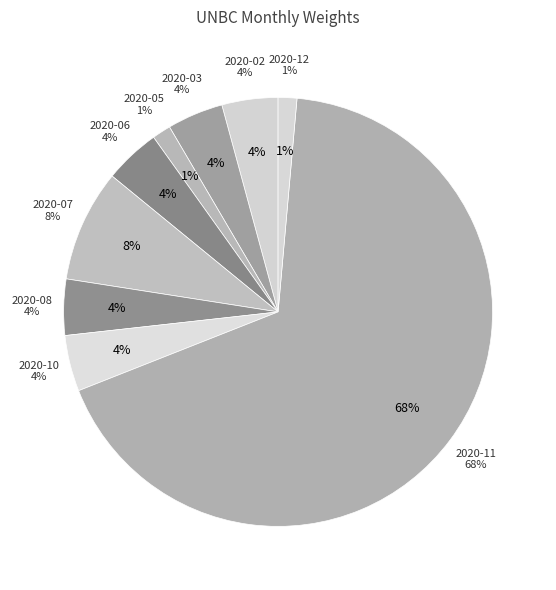

The 2020-07 slice represents 8% of the pie. True or false?

True